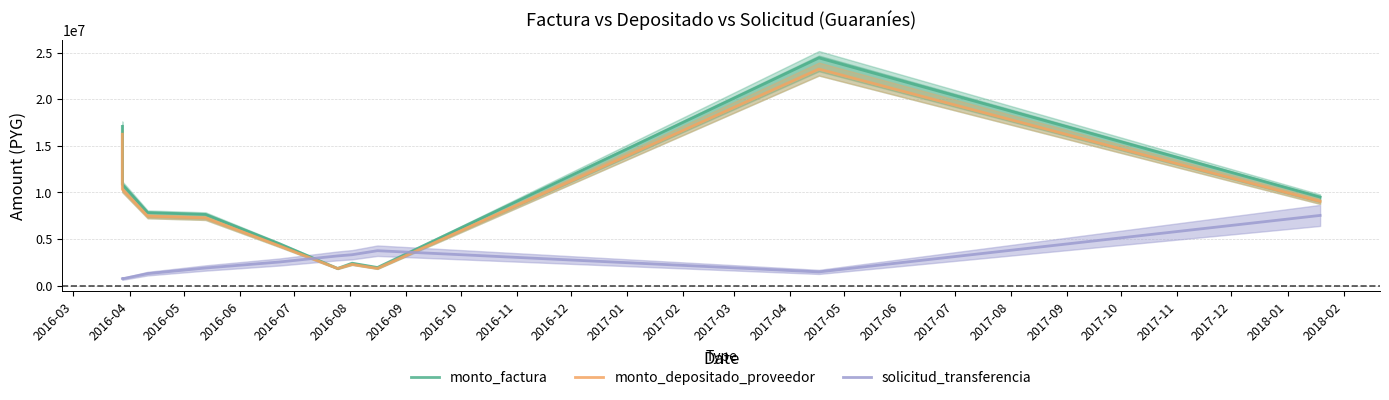

What are all the series names shown in the legend?

monto_factura, monto_depositado_proveedor, solicitud_transferencia